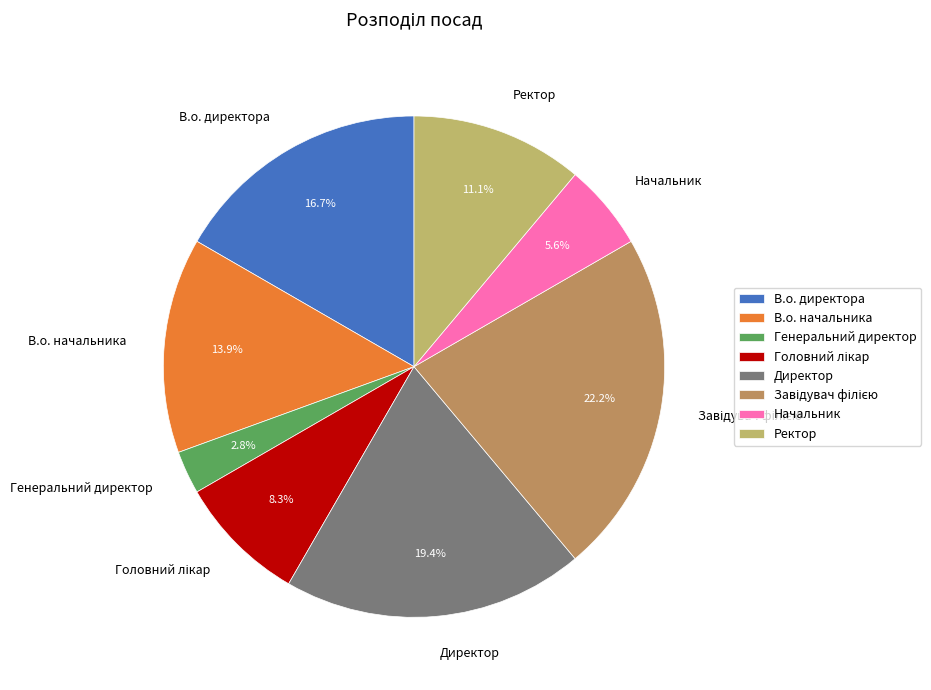

What is the smallest slice in the pie chart?

Генеральний директор